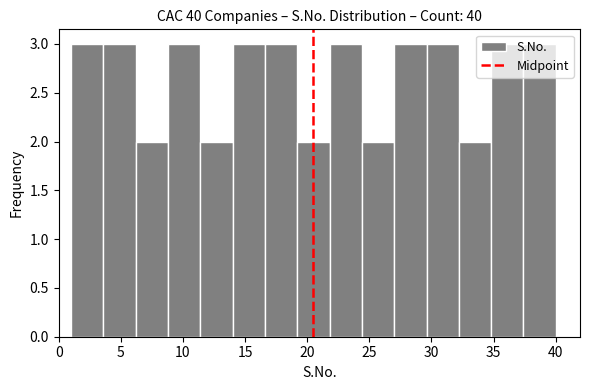

Reading left to right, transcribe this chart: for each bar, give the range it covers on the x-axis and its height. Neither the bar edges nor the heights are printed on the chart, so give them approximately, as read against the axes.

1.0 to 3.6: 3
3.6 to 6.2: 3
6.2 to 8.8: 2
8.8 to 11.4: 3
11.4 to 14.0: 2
14.0 to 16.6: 3
16.6 to 19.2: 3
19.2 to 21.8: 2
21.8 to 24.4: 3
24.4 to 27.0: 2
27.0 to 29.6: 3
29.6 to 32.2: 3
32.2 to 34.8: 2
34.8 to 37.4: 3
37.4 to 40.0: 3